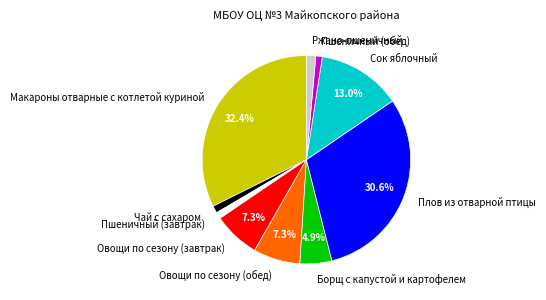

Is there any slice that represents more than half of the pie?

No